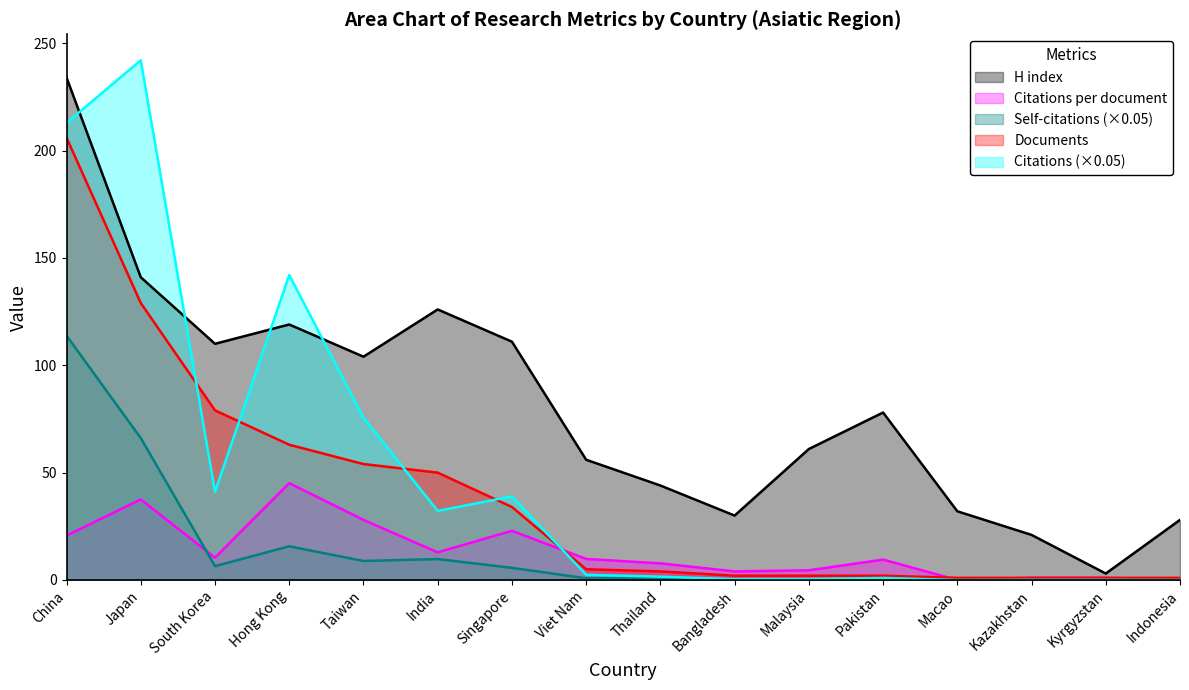

At how many categories does at least one series exceed 99?

7